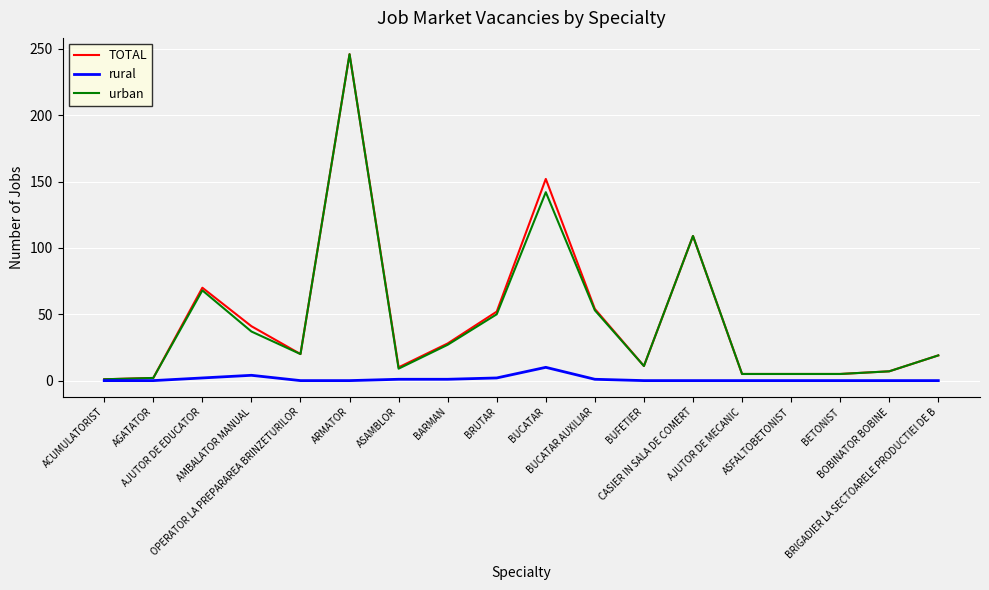

What is the difference between the highest and lowest values at ACUMULATORIST?

1